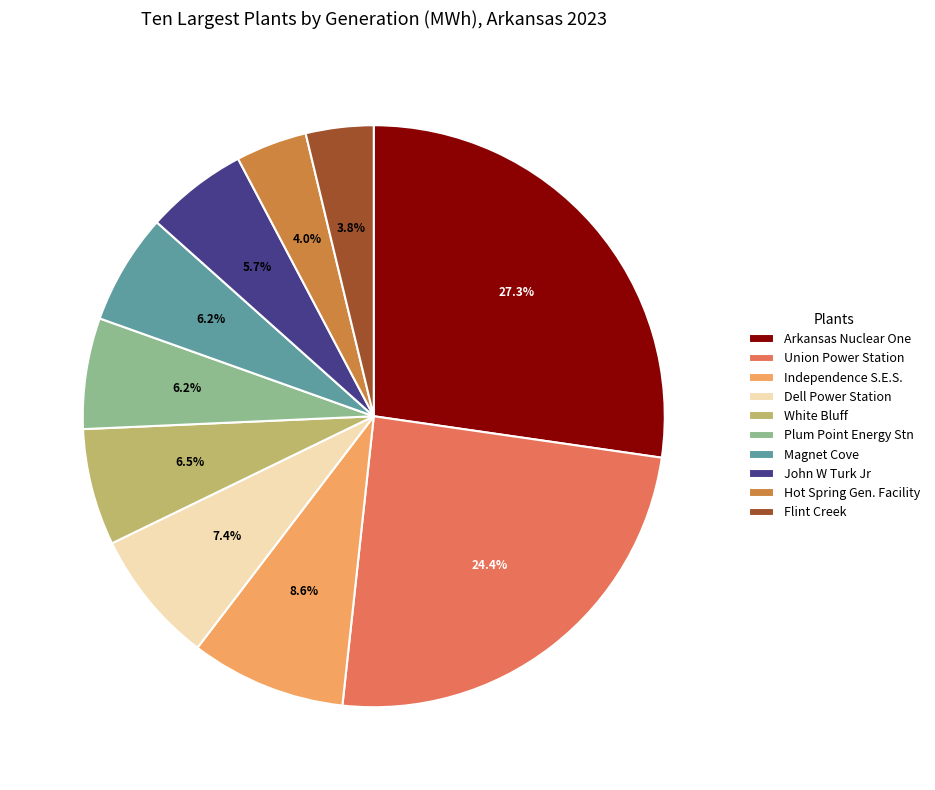

Between Union Power Station and Independence S.E.S., which is larger?

Union Power Station